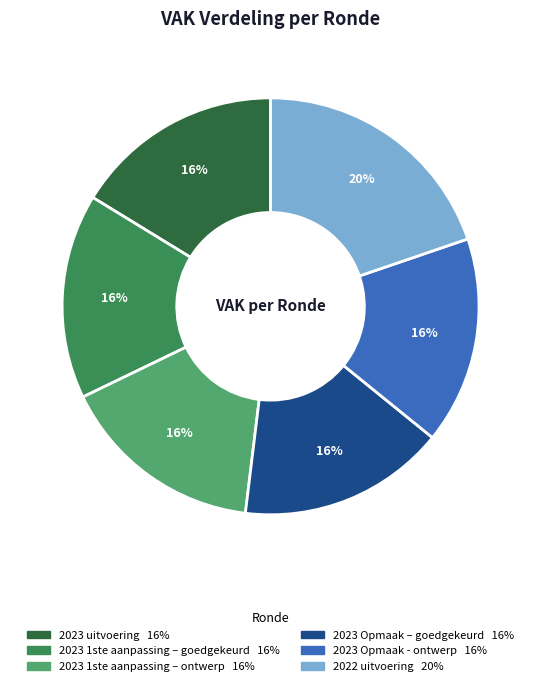

Does any single category account for the majority?

No